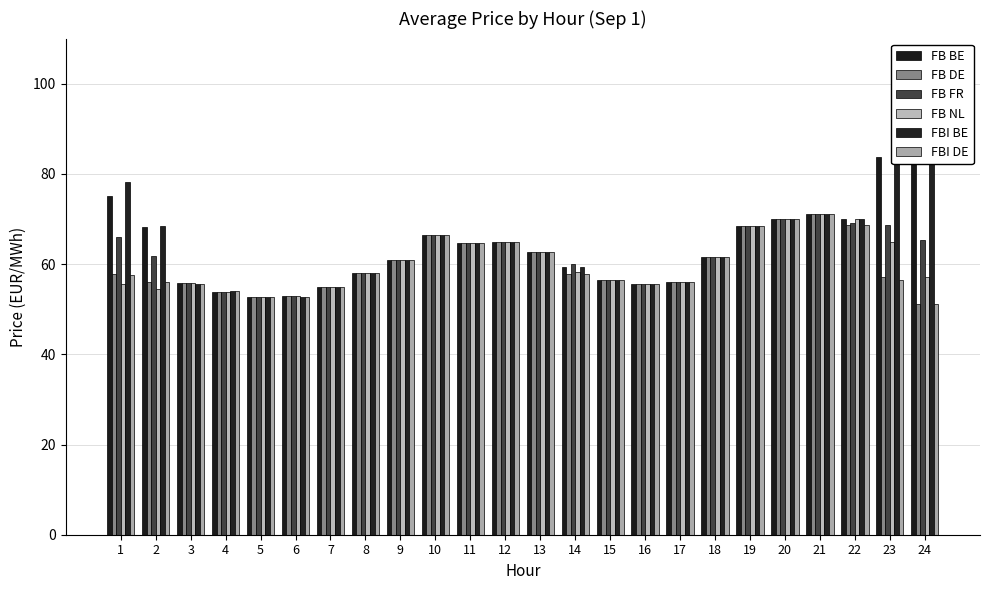

At which category is the sum across all series the highest?

21